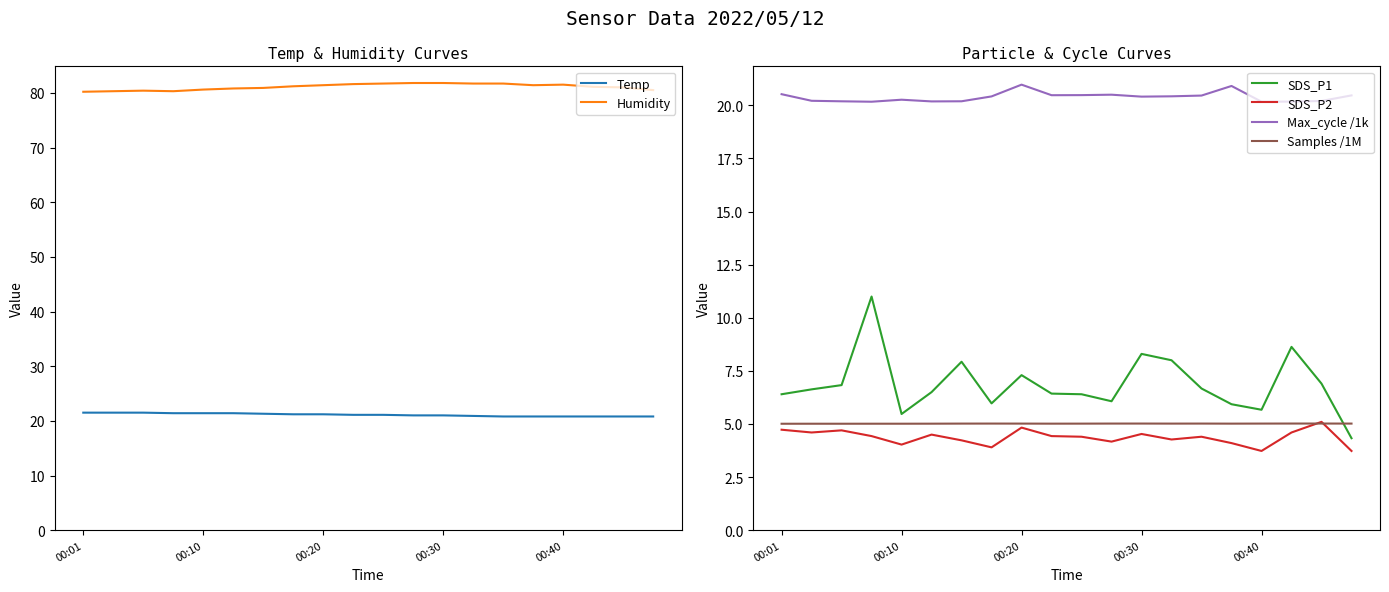

Is the value of Max_cycle /1k at 11 greater than the value of Samples /1M at 7?

Yes